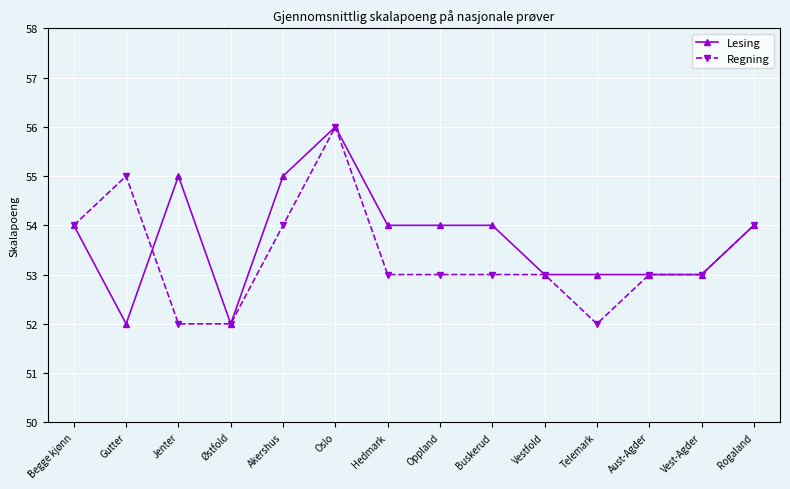

True or false: Regning has more than 0 interior local peaks.

True